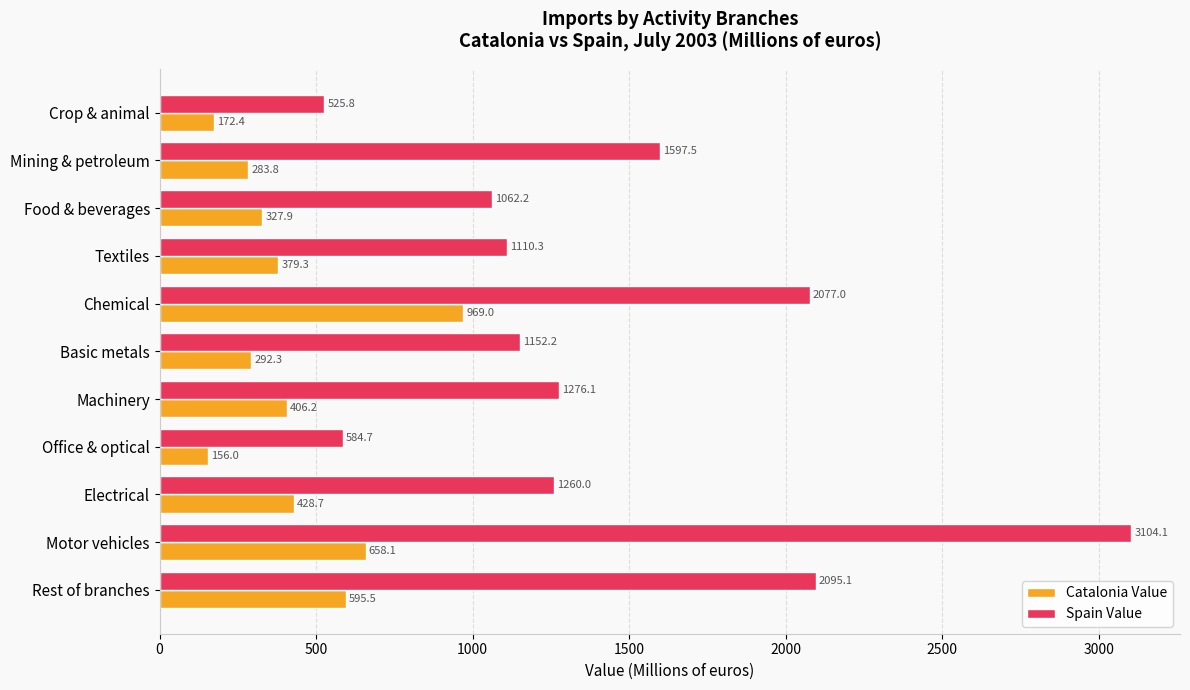

What is the difference between the maximum and minimum values in the Spain Value series?

2578.3